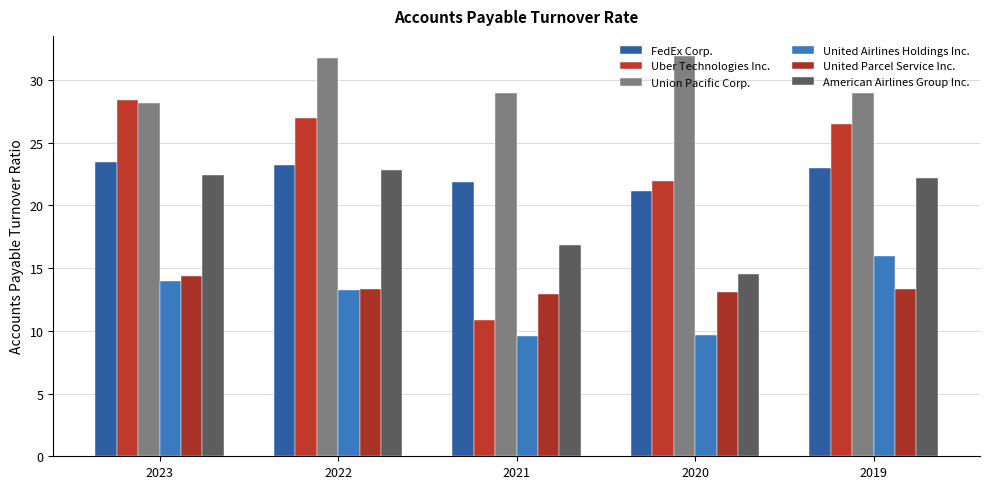

How many values in the Uber Technologies Inc. series exceed 26?

3